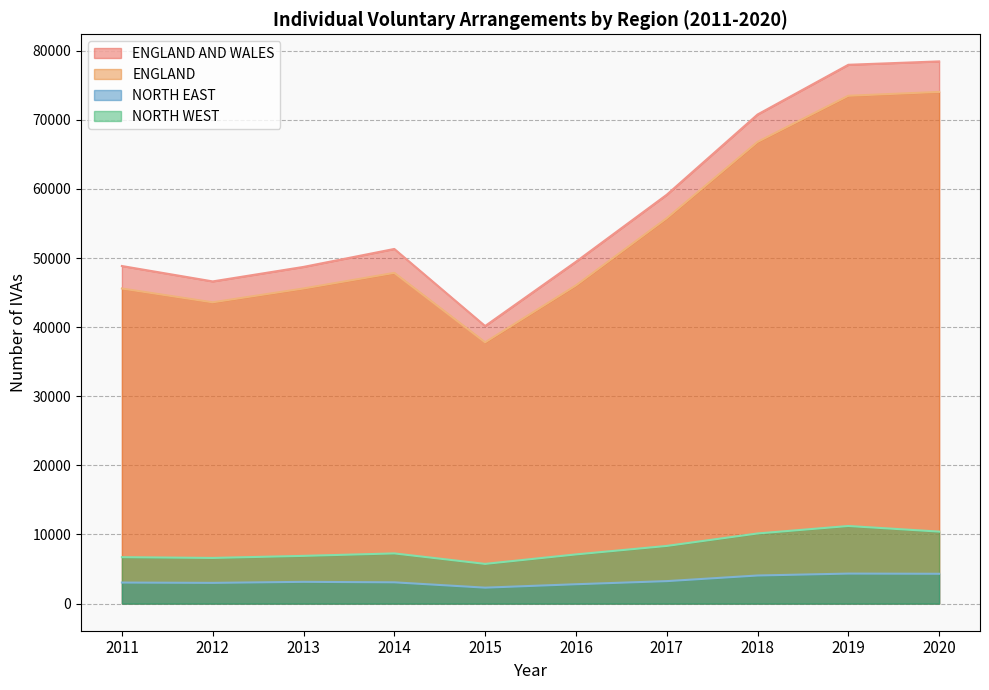

Rank the series at 2019 from lowest to highest value.

NORTH EAST, NORTH WEST, ENGLAND, ENGLAND AND WALES